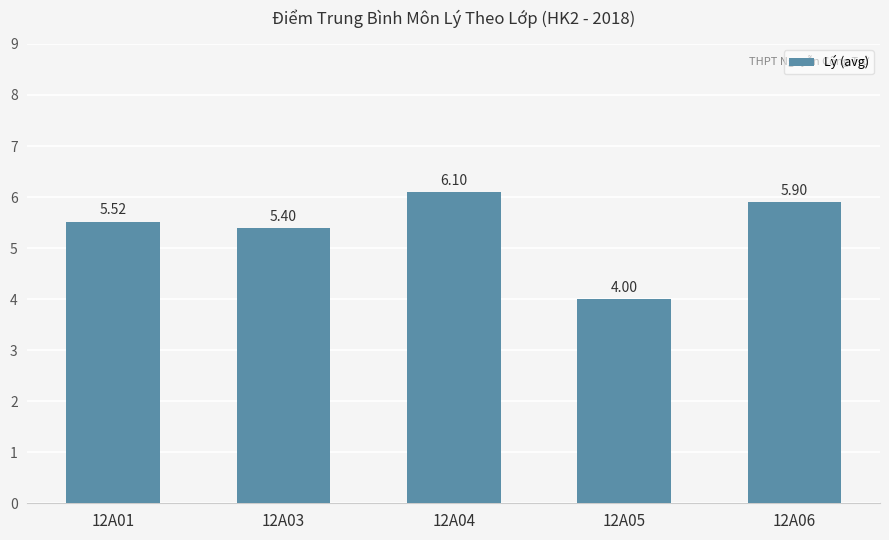

The chart shows a value of 1.7 at 12A06. True or false?

False